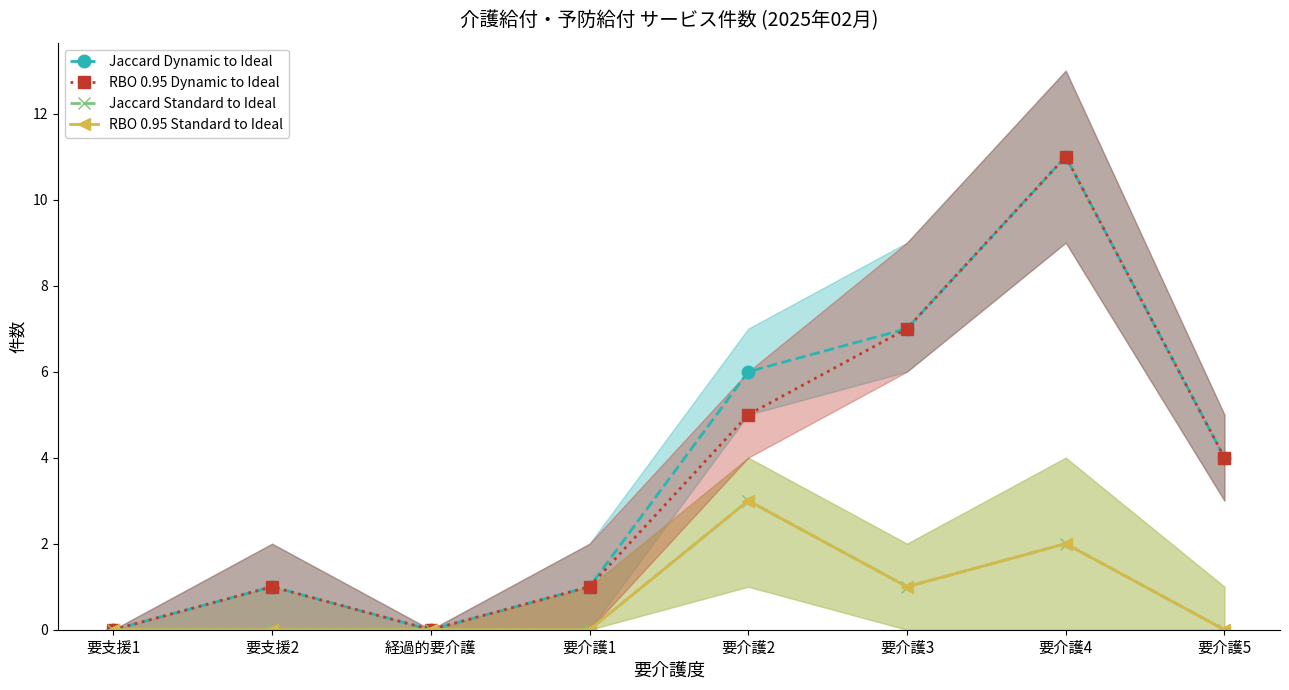

What position from the left is 経過的要介護?

3